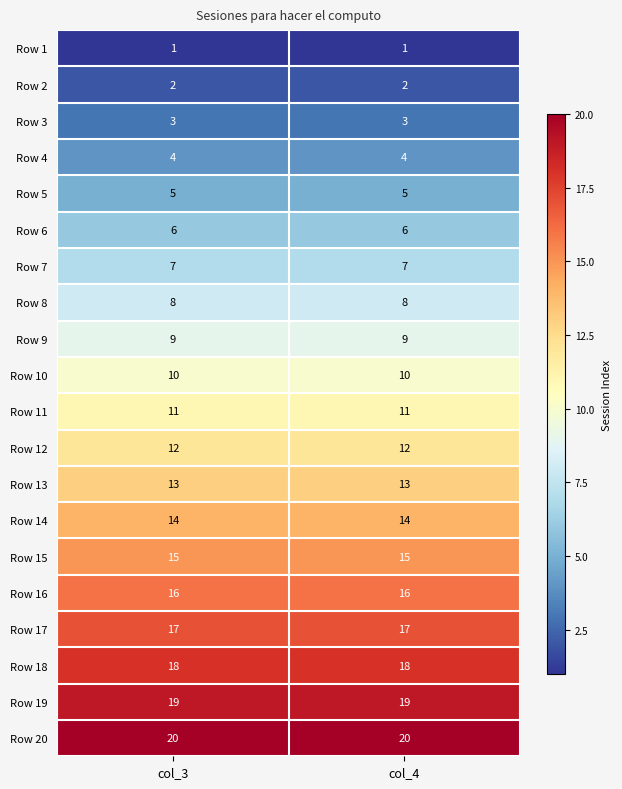

What is the sum of the Row 17 values at col_3 and col_4?

34